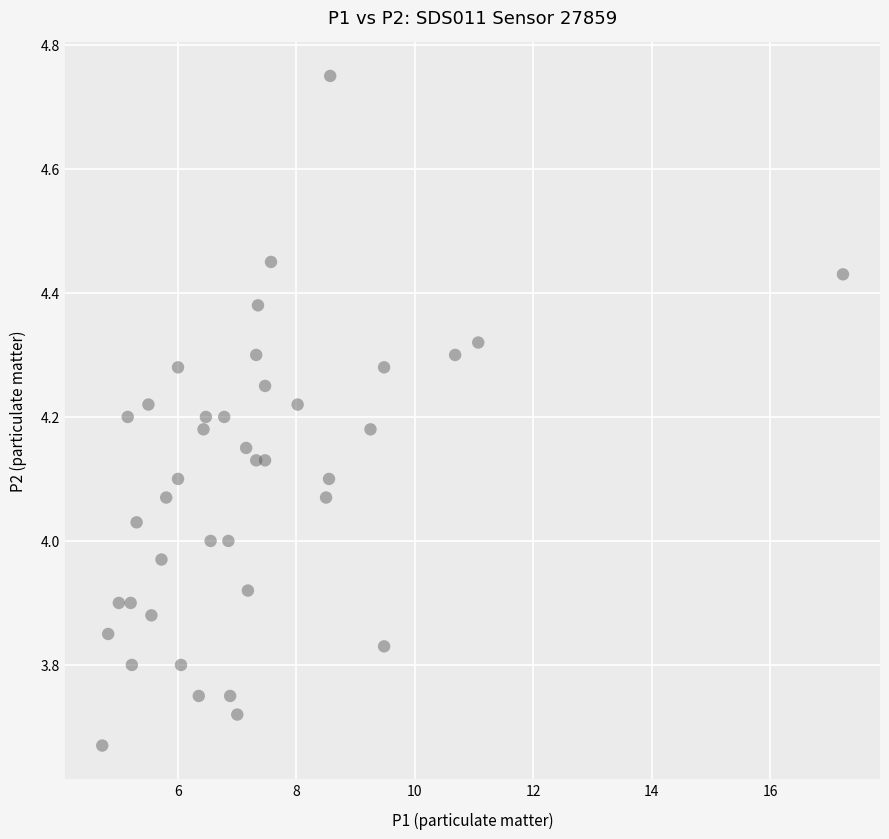

What is the range of X values (max minus min)?

12.5